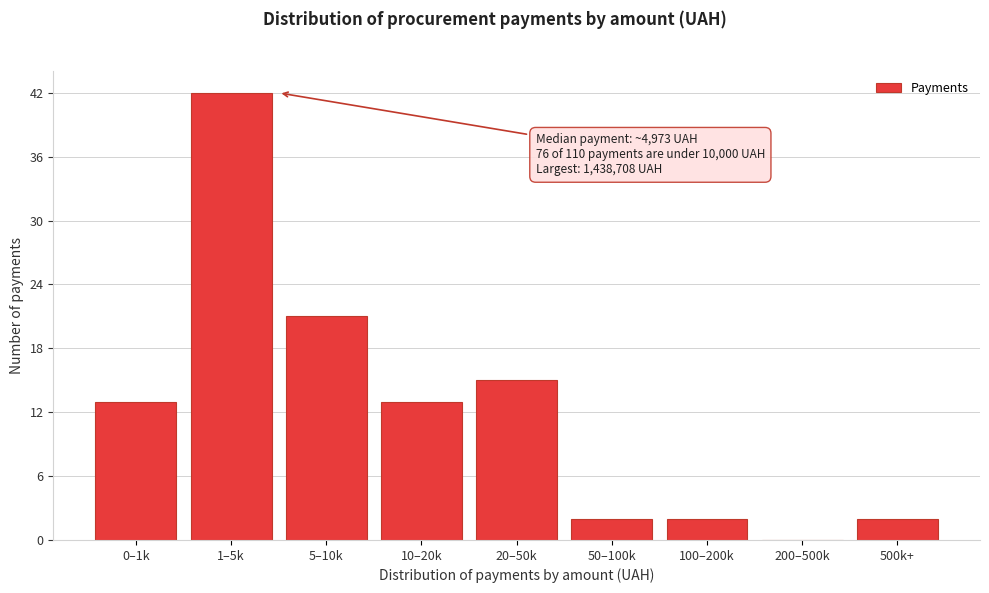

Reading left to right, list all the values displayed in this chart.

0–1k=13	1–5k=42	5–10k=21	10–20k=13	20–50k=15	50–100k=2	100–200k=2	200–500k=0	500k+=2